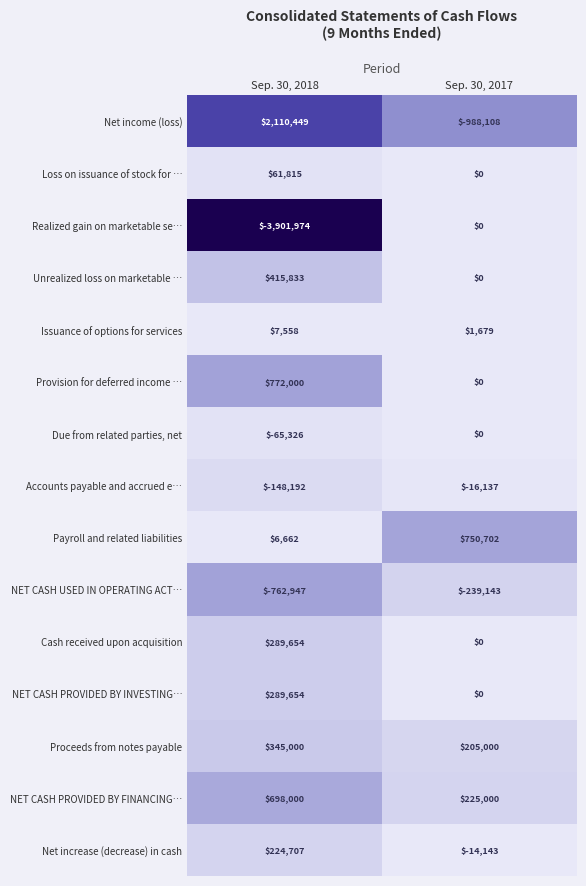

What is the sum of the NET CASH PROVIDED BY FINANCING… values at Sep. 30, 2018 and Sep. 30, 2017?

923000